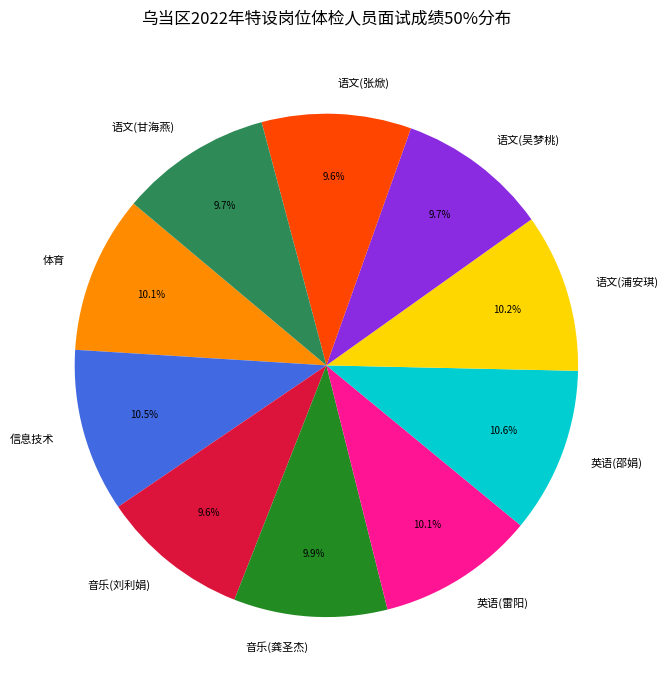

How many slices are in this pie chart?

10